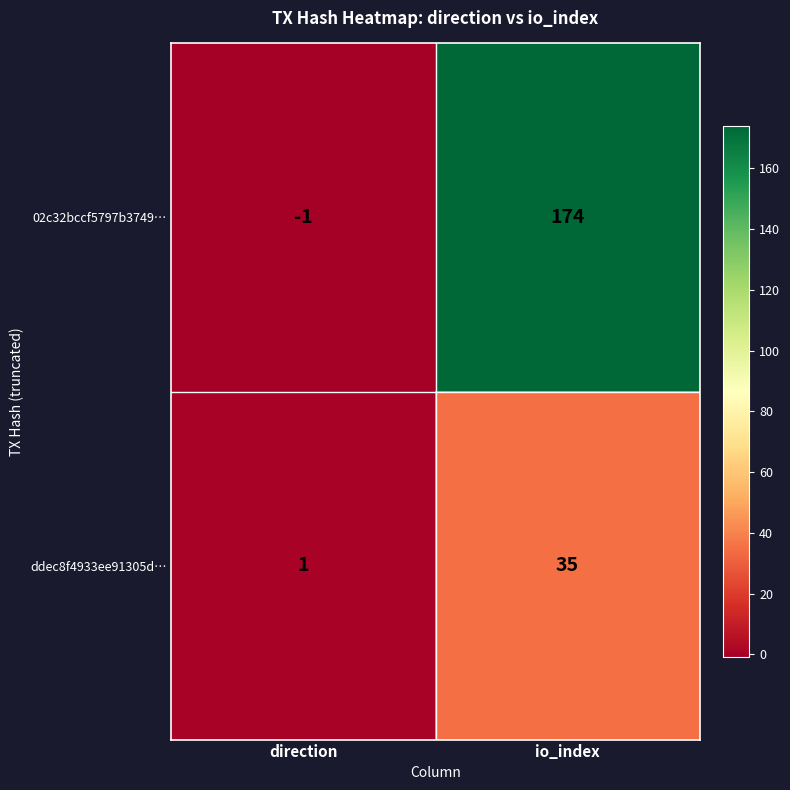

At which label is ddec8f4933ee91305d… closest to 18?

direction